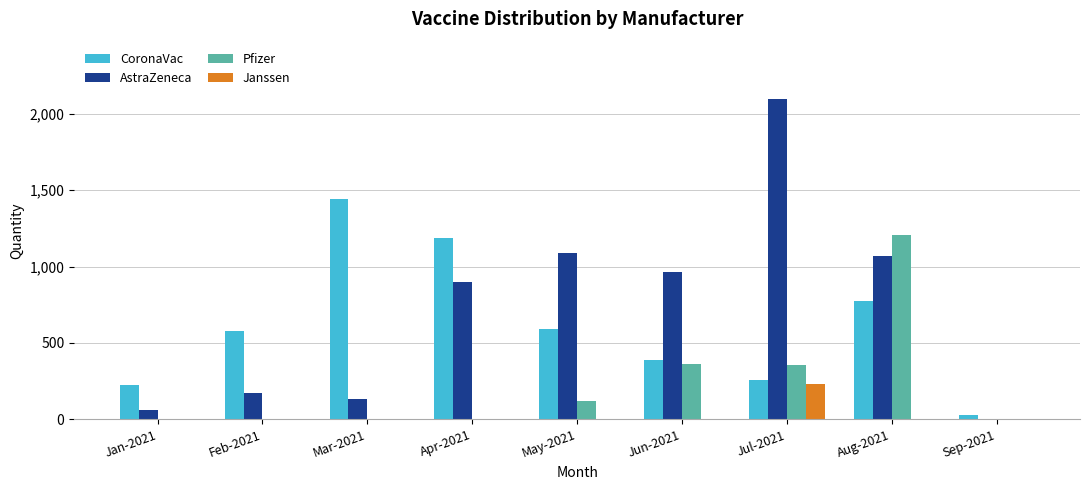

The value of Janssen at Jul-2021 is 394. True or false?

False